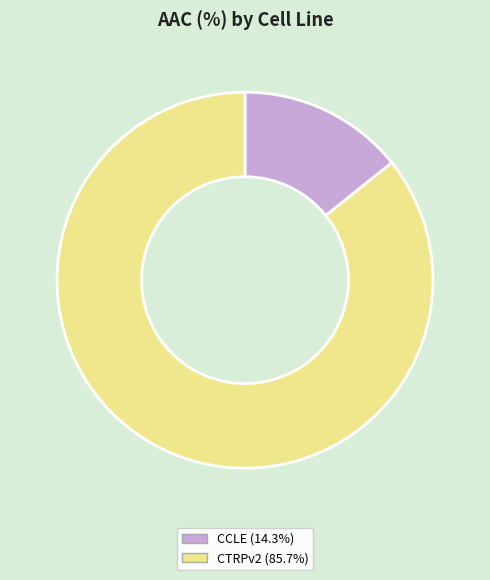

Do CTRPv2 (85.7%) and CCLE (14.3%) together represent more than half of the pie?

Yes